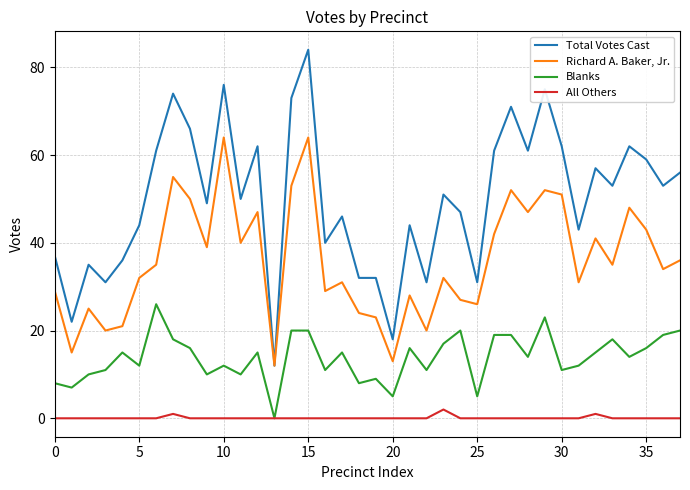

Rank the series by their maximum value, from lowest to highest.

All Others, Blanks, Richard A. Baker, Jr., Total Votes Cast